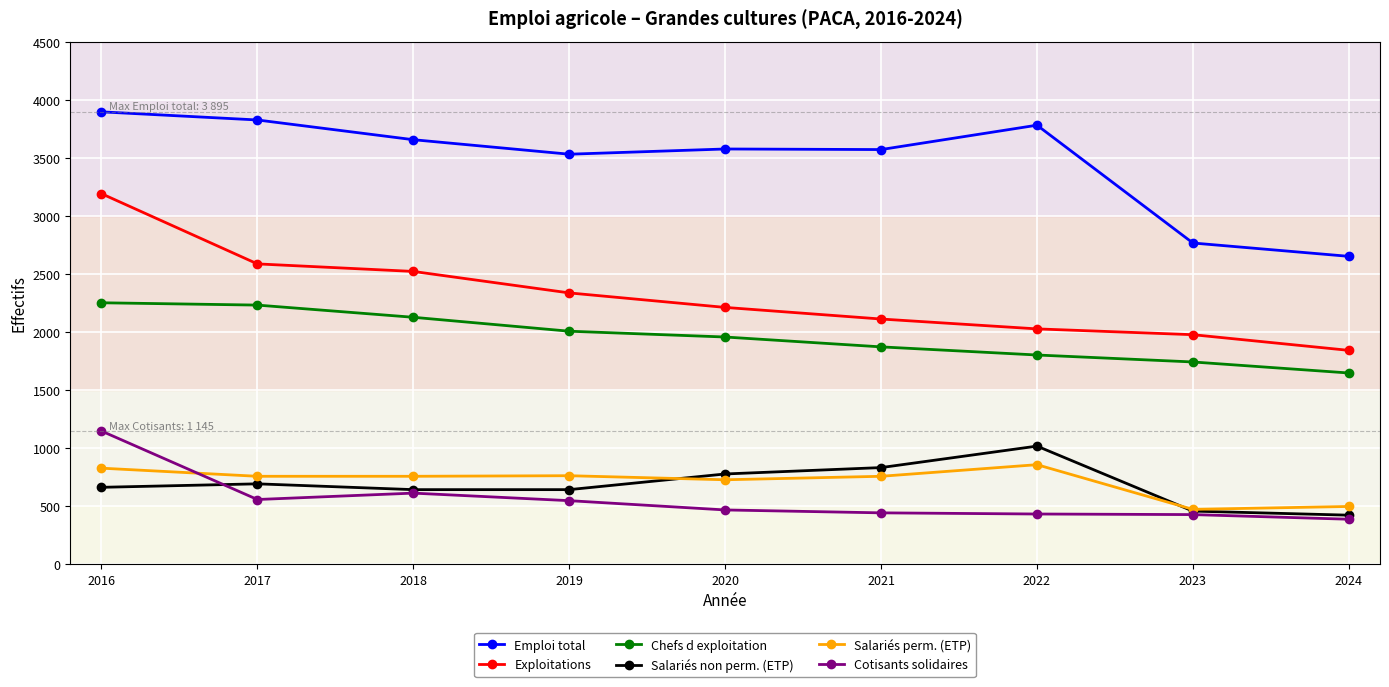

True or false: Cotisants solidaires has a value of 440 at 2021.

True